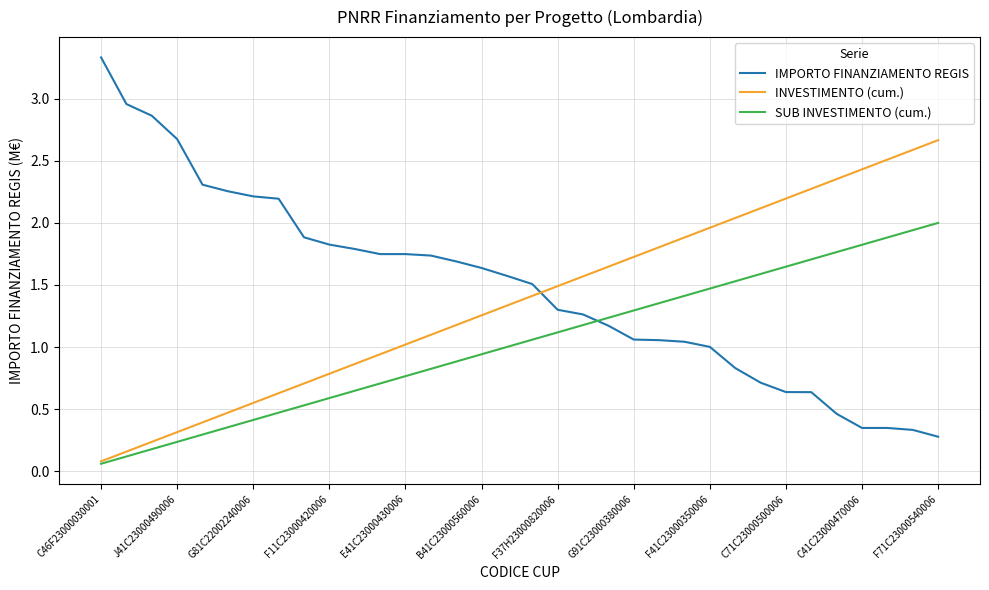

What is the greatest value displayed?

3.3